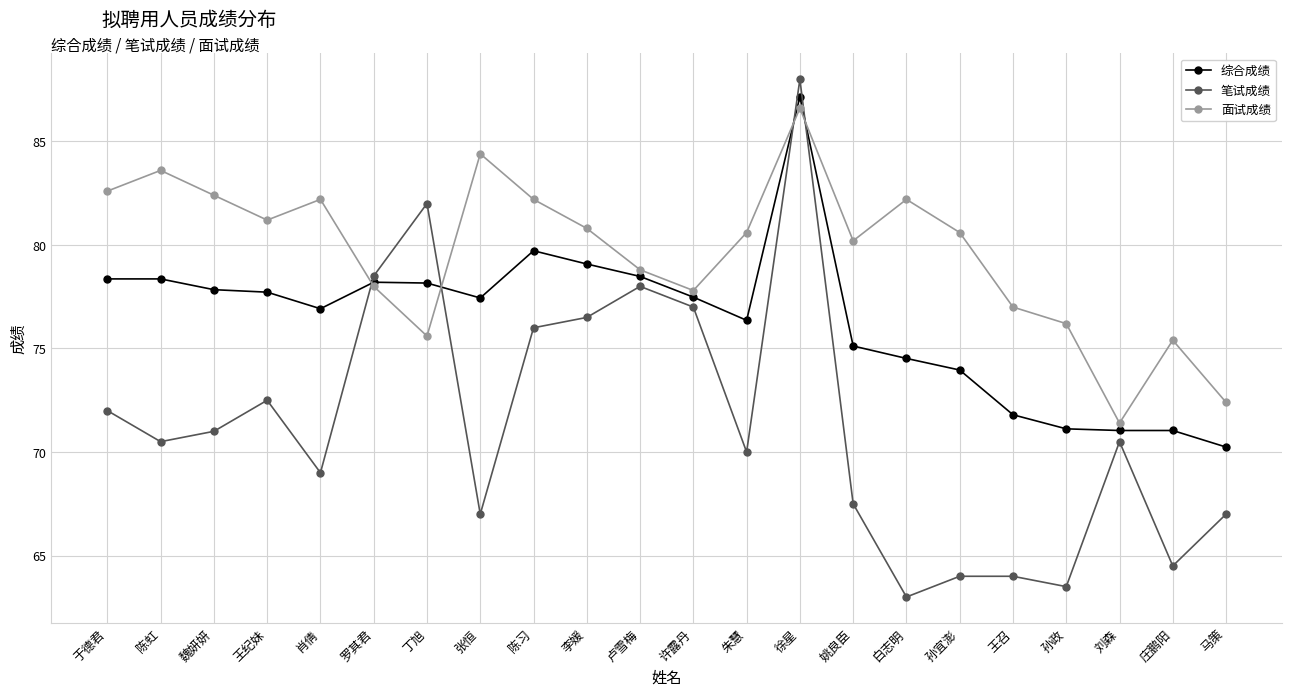

Which series has the largest total across all categories?

面试成绩